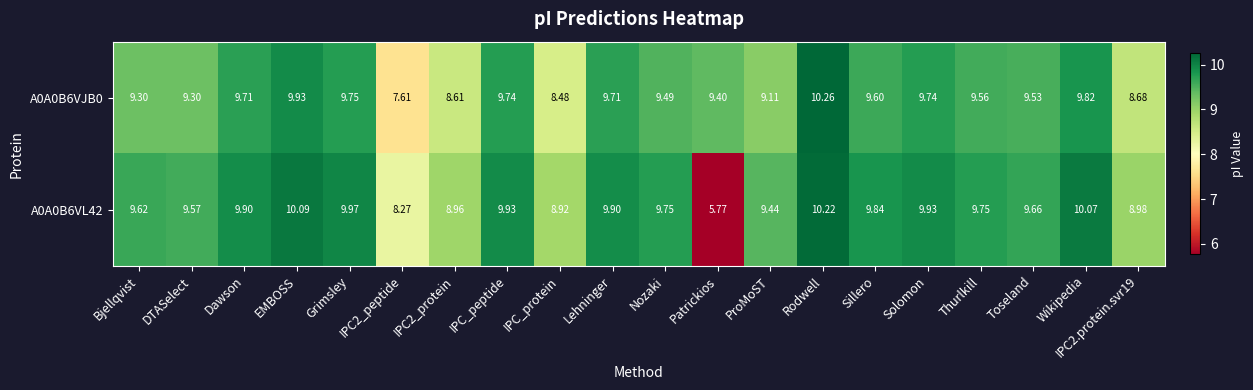

What is the spread (max minus min) of values at DTASelect?

0.3